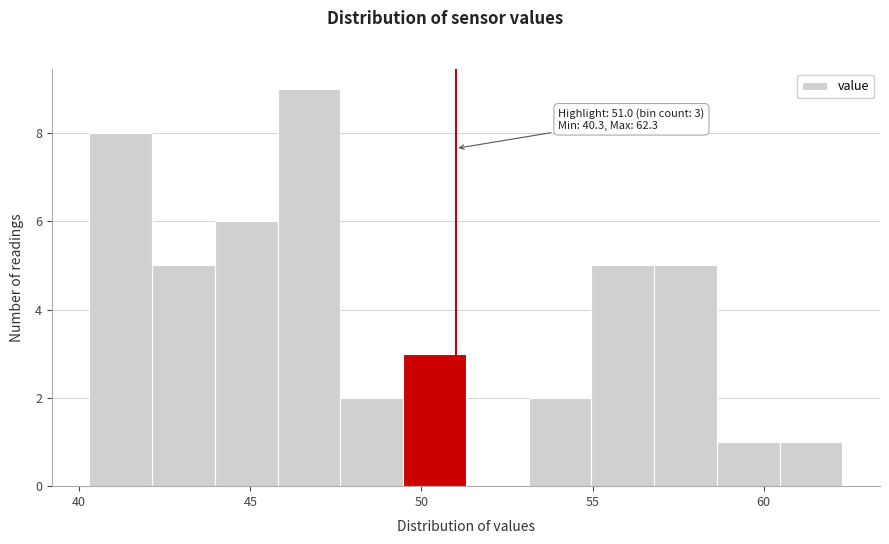

Around what value on the x-axis is the tallest bar? Give the approximate position of its centre, as read against the axis.

46.5